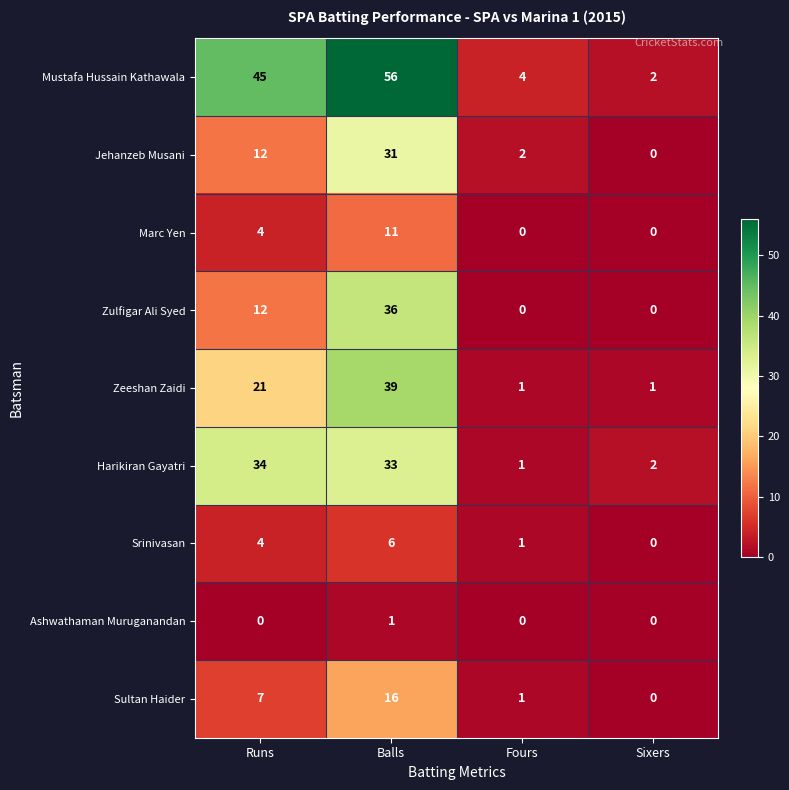

List the series in order of their peak value, lowest first.

Ashwathaman Muruganandan, Srinivasan, Marc Yen, Sultan Haider, Jehanzeb Musani, Harikiran Gayatri, Zulfigar Ali Syed, Zeeshan Zaidi, Mustafa Hussain Kathawala